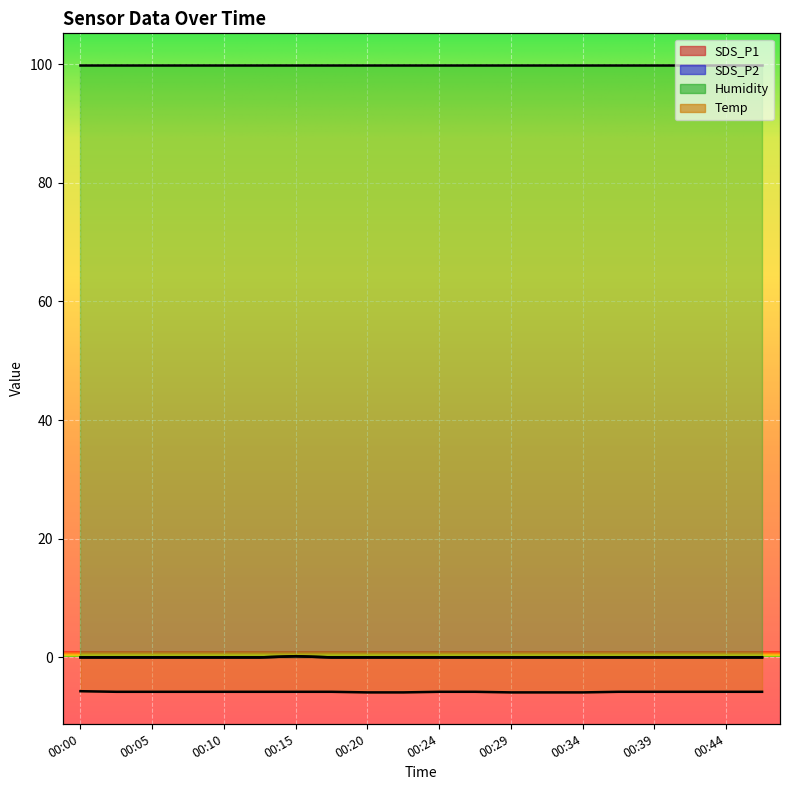

Between 00:00 and 00:15, which series saw the biggest shift?

SDS_P1